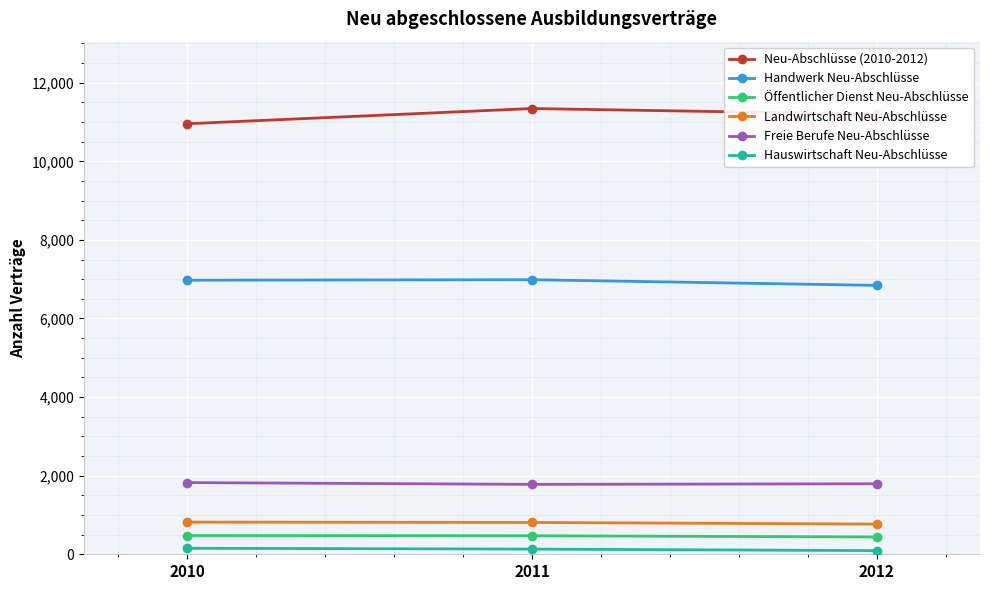

How many data points in Handwerk Neu-Abschlüsse are less than 6975?

1